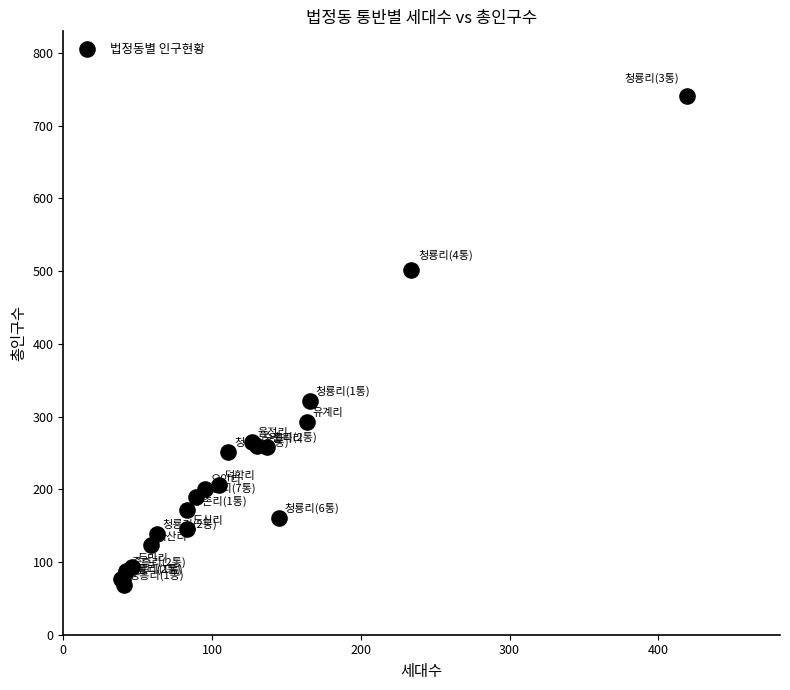

What Y value in the scatter plot is closest to 405?

322